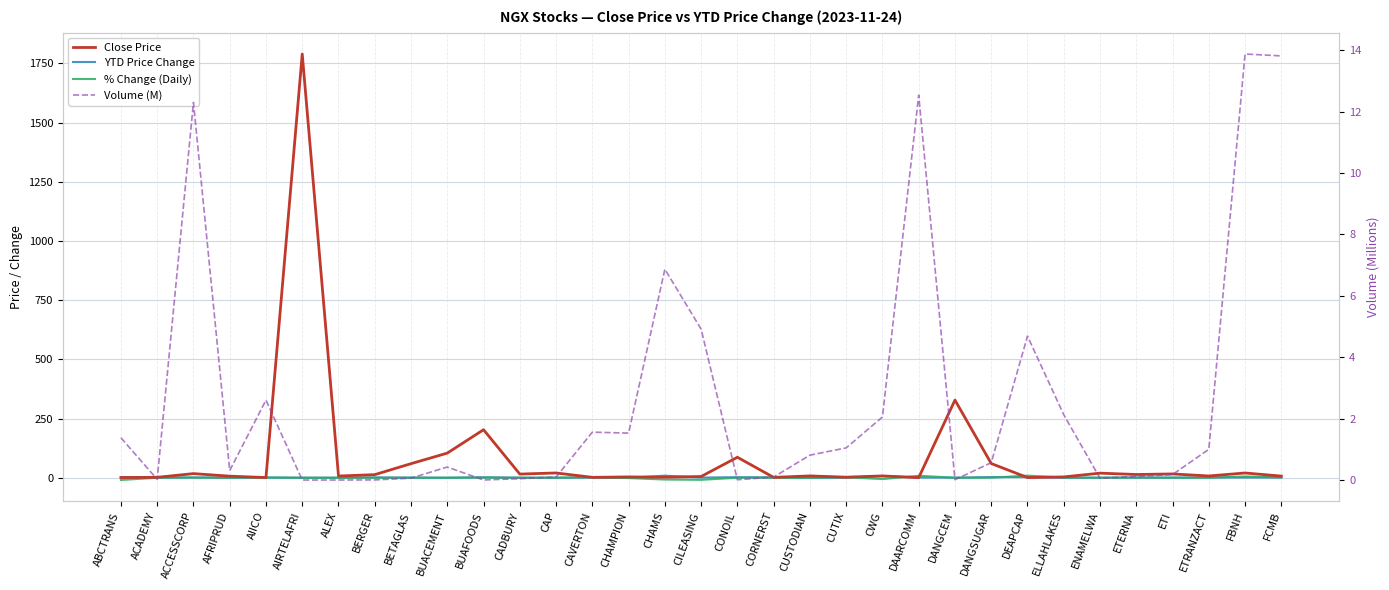

What is the difference between the highest and lowest values at CAP?

20.1